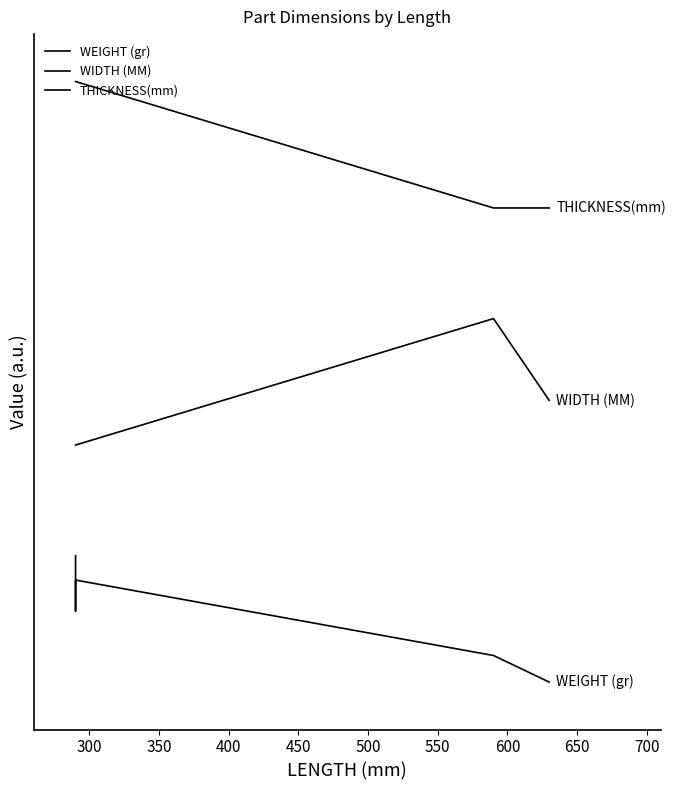

How many lines are shown in the chart?

3